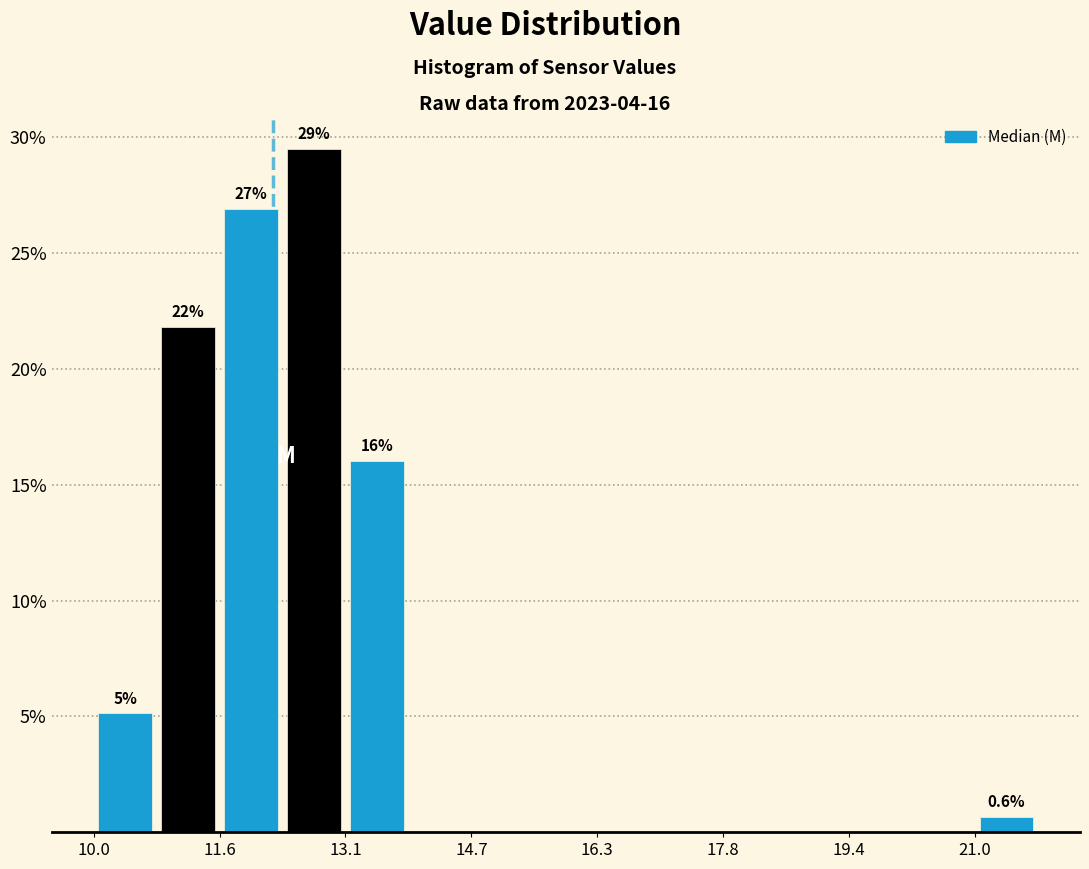

Around what value on the x-axis is the tallest bar? Give the approximate position of its centre, as read against the axis.

12.8